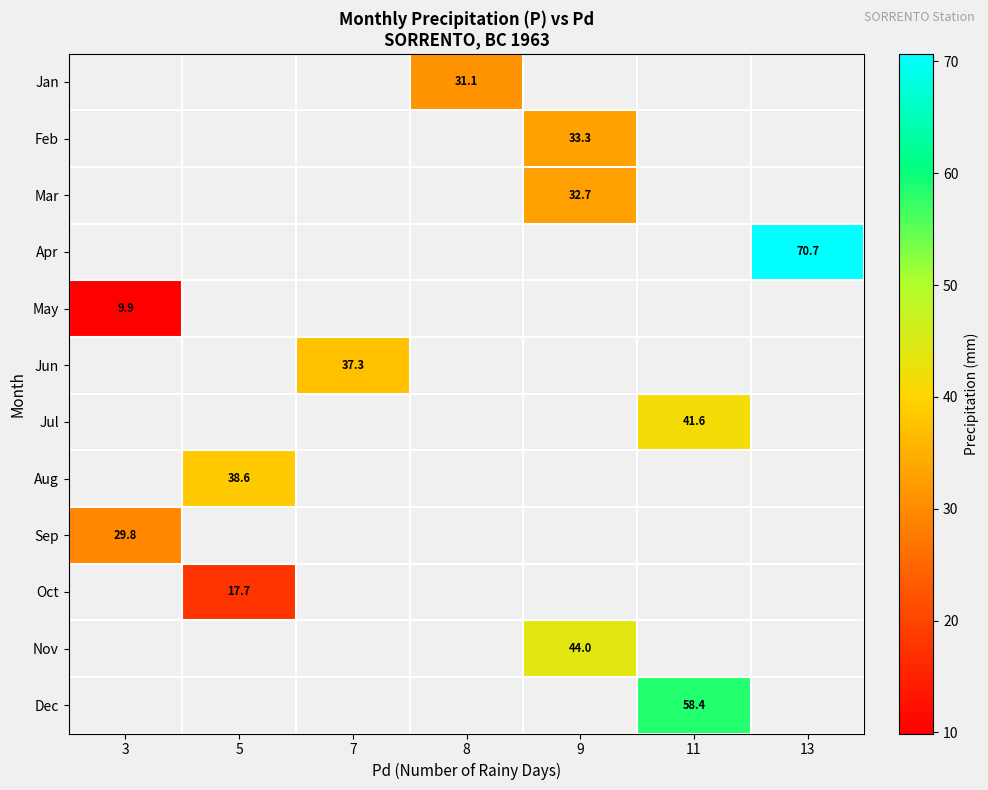

True or false: May has a value of 4.8 at 3.

False